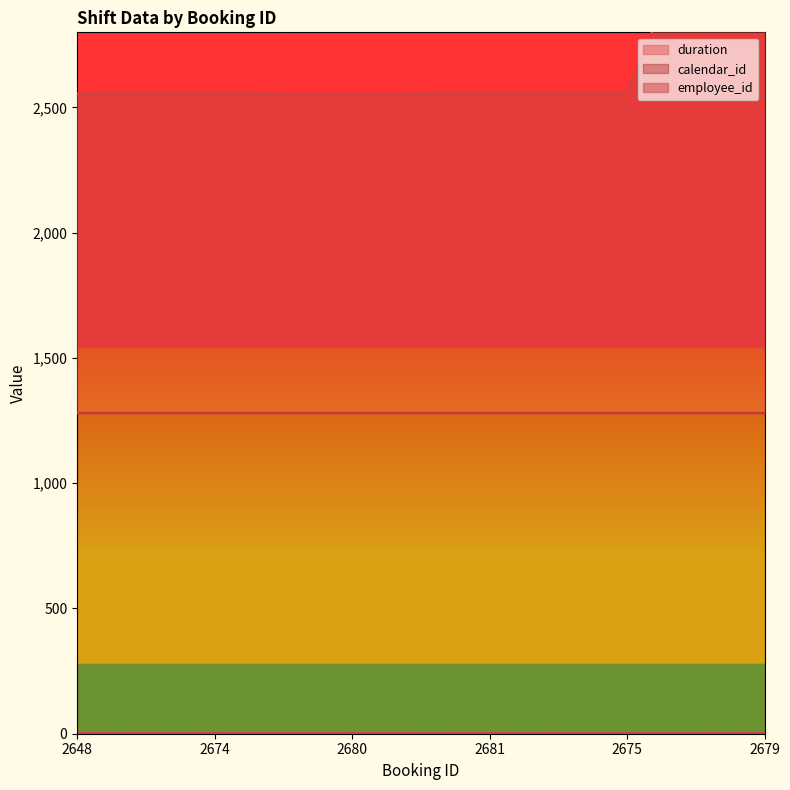

Does the chart display data point markers on the line(s)?

No